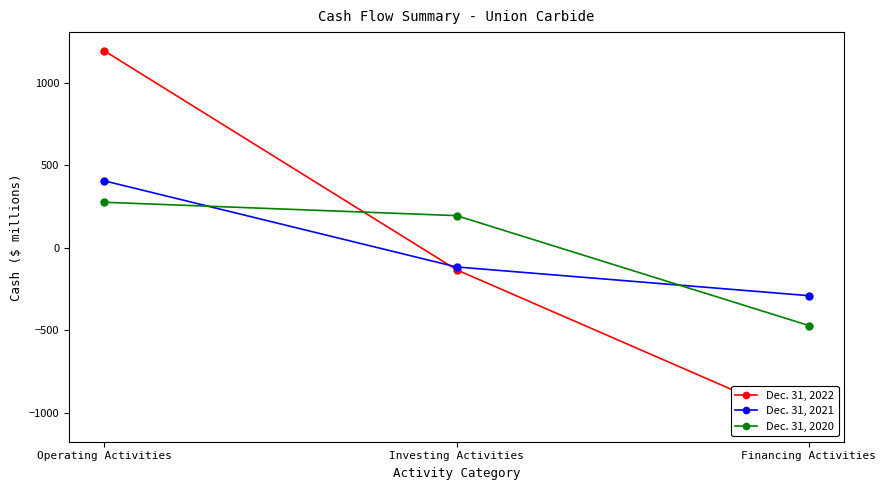

Which series has the largest total across all categories?

Dec. 31, 2021